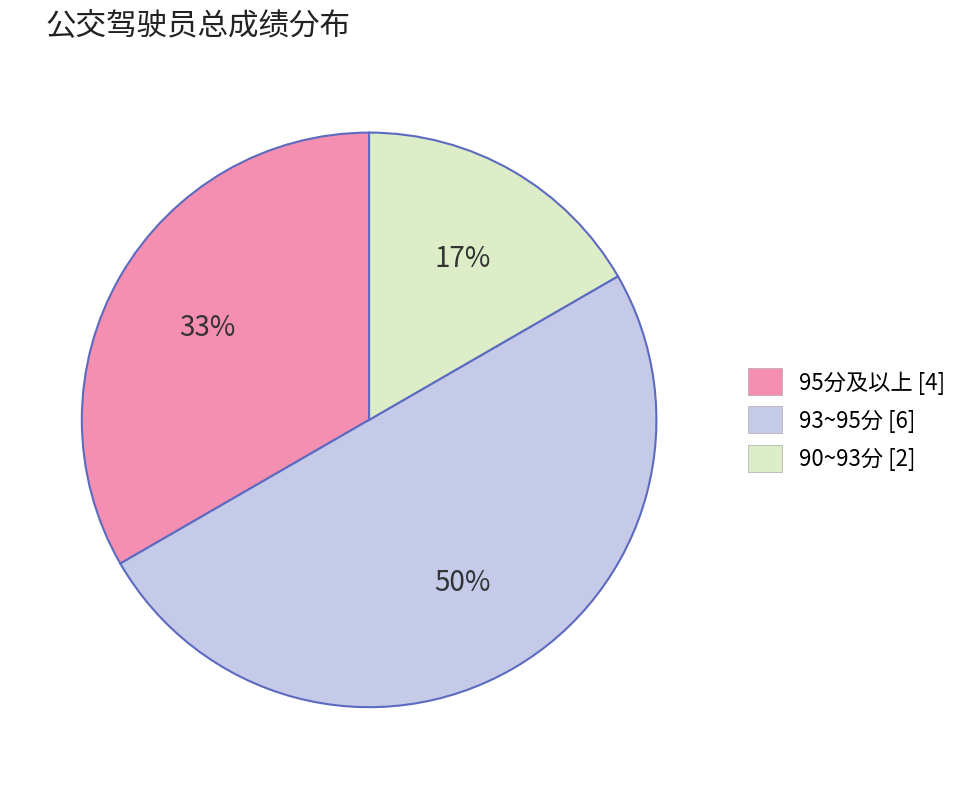

What is the smallest slice in the pie chart?

90~93分 [2]